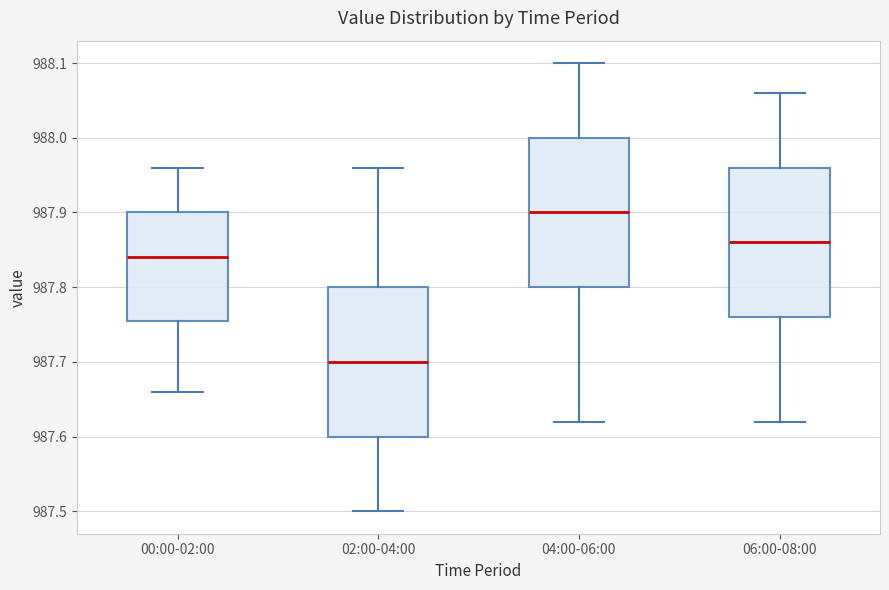

Reading left to right, transcribe this box plot: for each box, give where its median line is, the range the box spans, and where its two whiskers end, as read against the y-axis. The values are not printed on the chart, so give them approximately, as read against the axis.

00:00-02:00: median 987.84, box 987.76 to 987.90, whiskers 987.66 to 987.96
02:00-04:00: median 987.70, box 987.60 to 987.80, whiskers 987.50 to 987.96
04:00-06:00: median 987.90, box 987.80 to 988.00, whiskers 987.62 to 988.10
06:00-08:00: median 987.86, box 987.76 to 987.96, whiskers 987.62 to 988.06